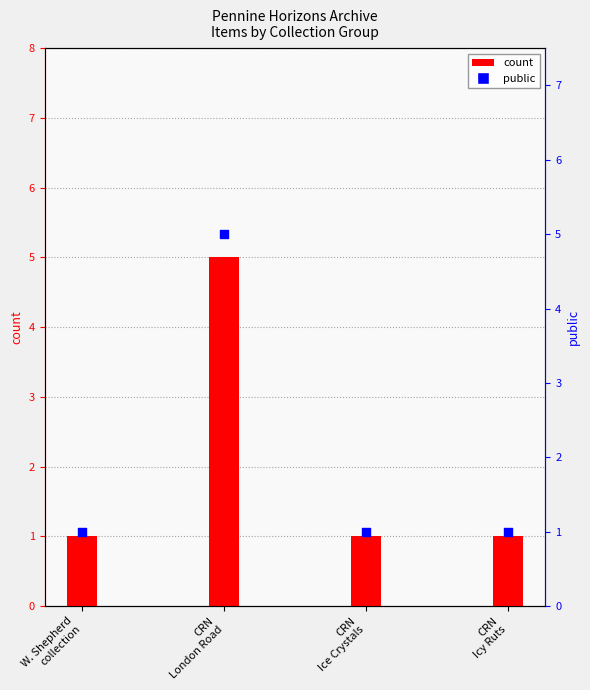

Which series has the widest spread of Y values?

count